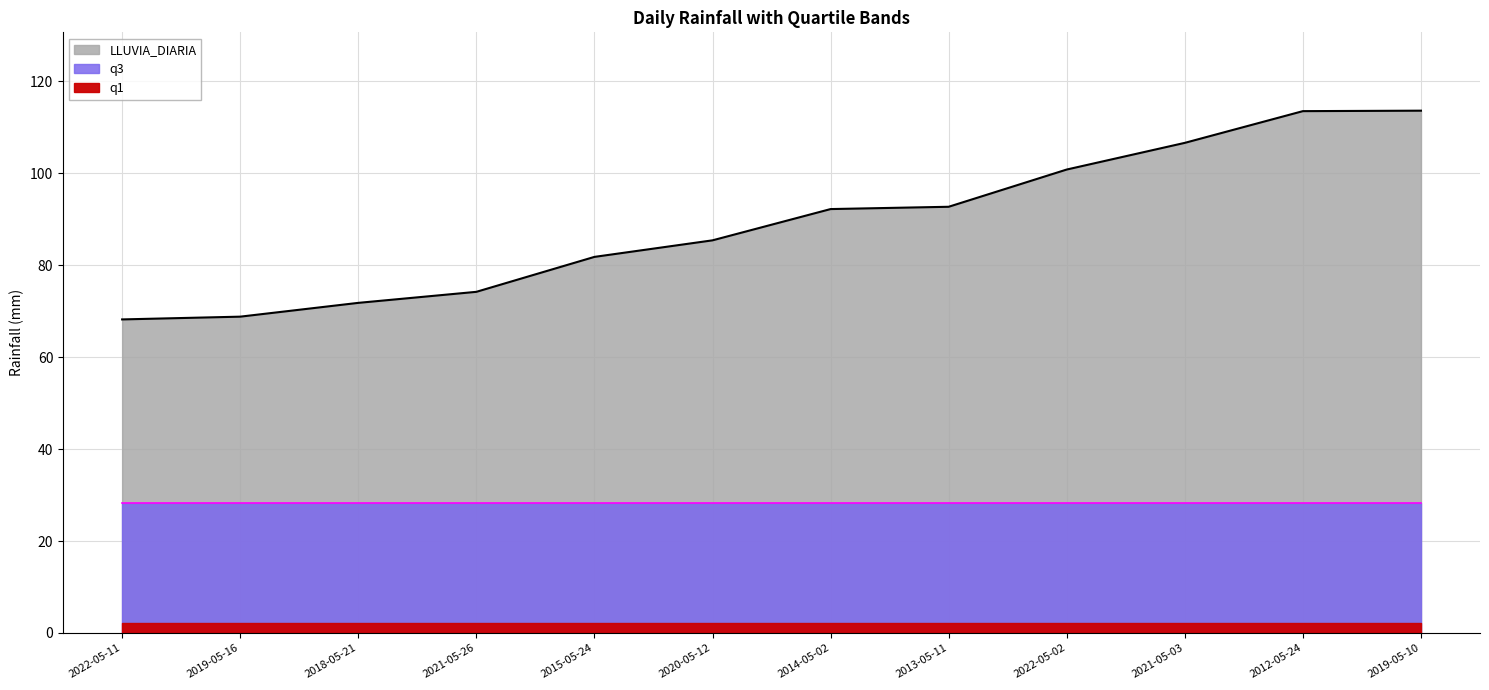

Which series has the largest total across all categories?

LLUVIA_DIARIA